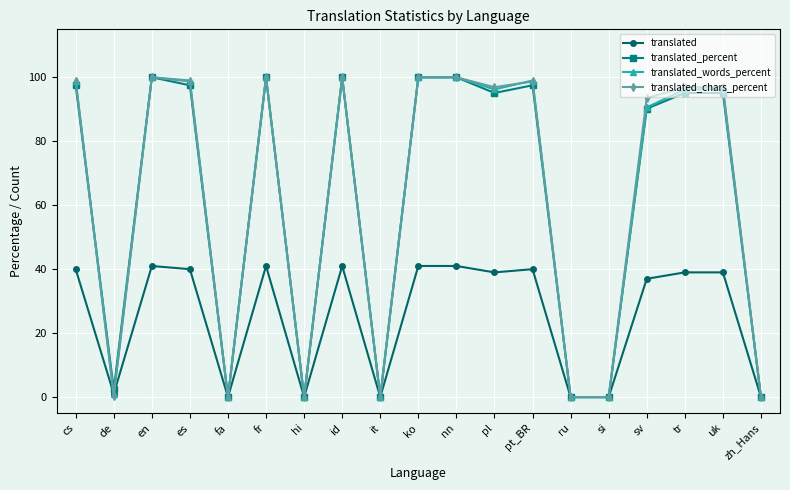

What is the spread (max minus min) of values at de?

2.2